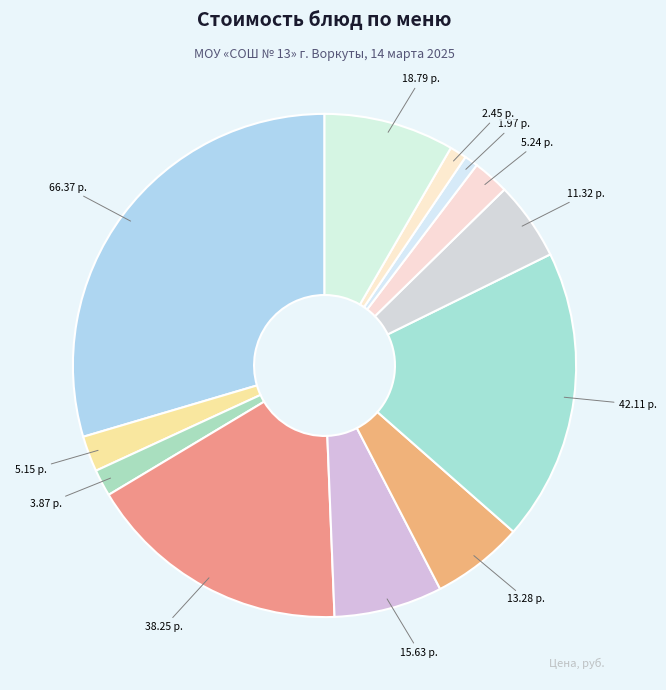

How many segments does this pie chart have?

12